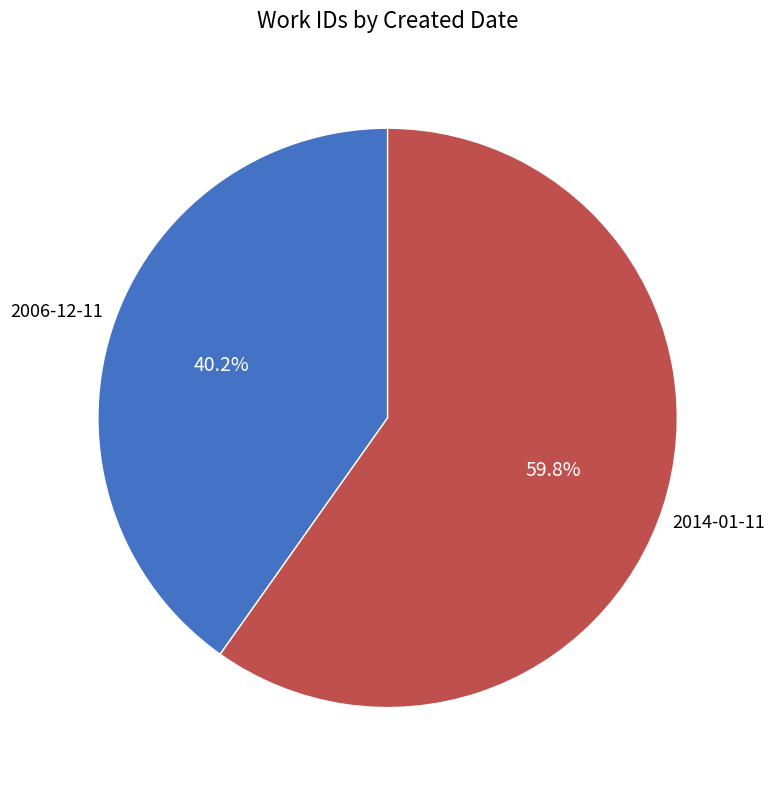

How many segments does this pie chart have?

2